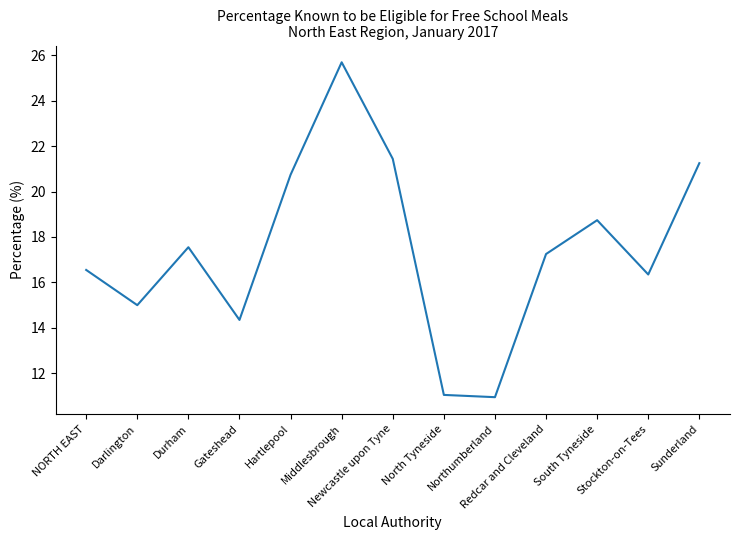

What is the greatest value displayed?

25.7